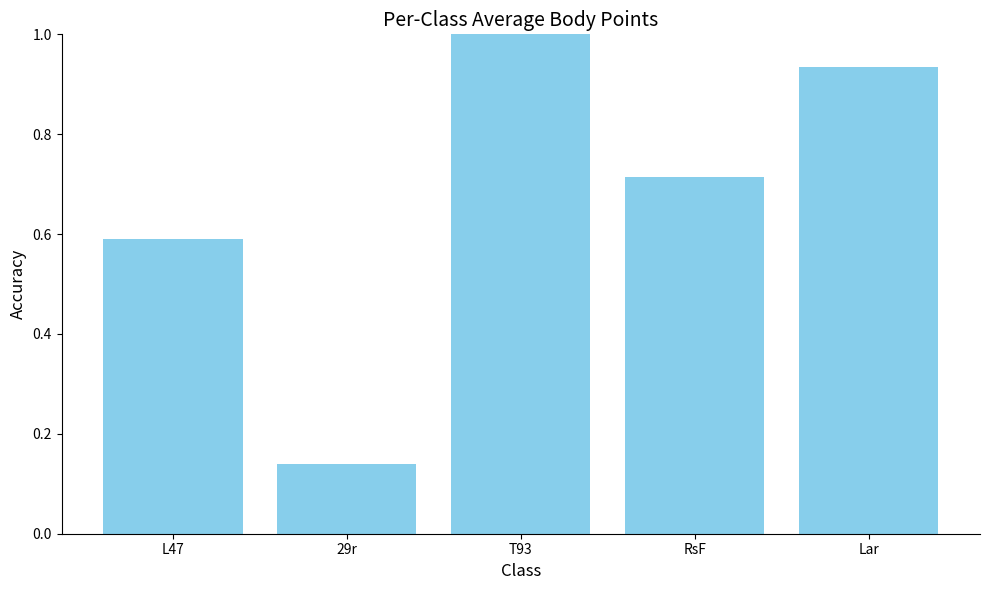

Which category has the highest value across all series?

T93